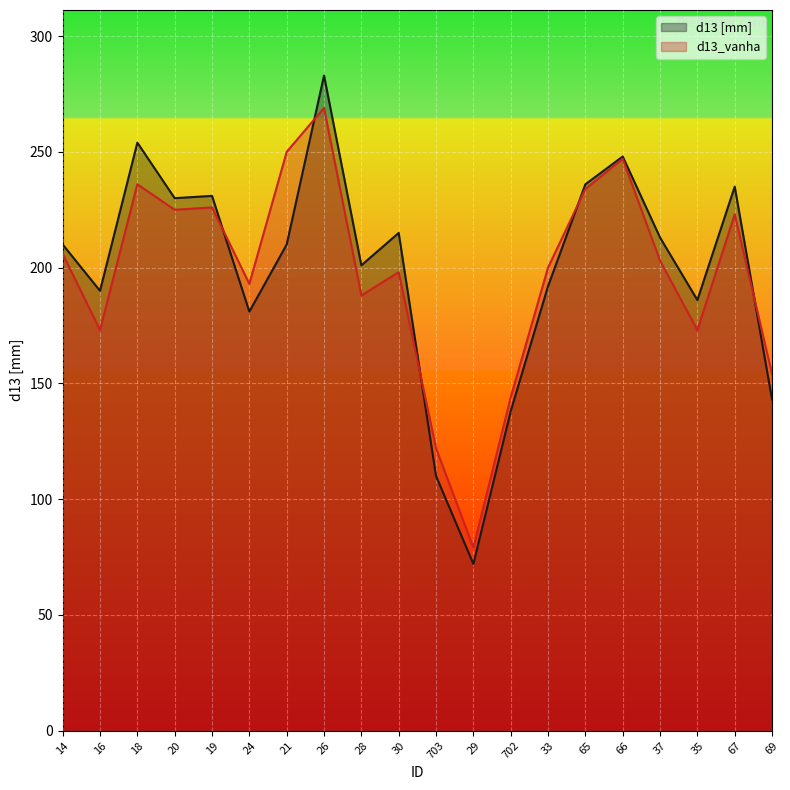

List the labels in order of d13 [mm] value, largest first.

26, 18, 66, 65, 67, 19, 20, 30, 37, 14, 21, 28, 33, 16, 35, 24, 69, 702, 703, 29